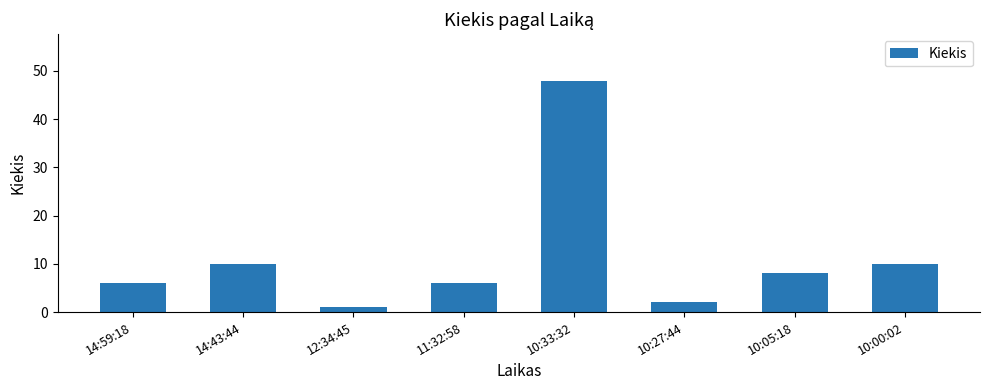

What is the difference between the second highest and minimum values?

9